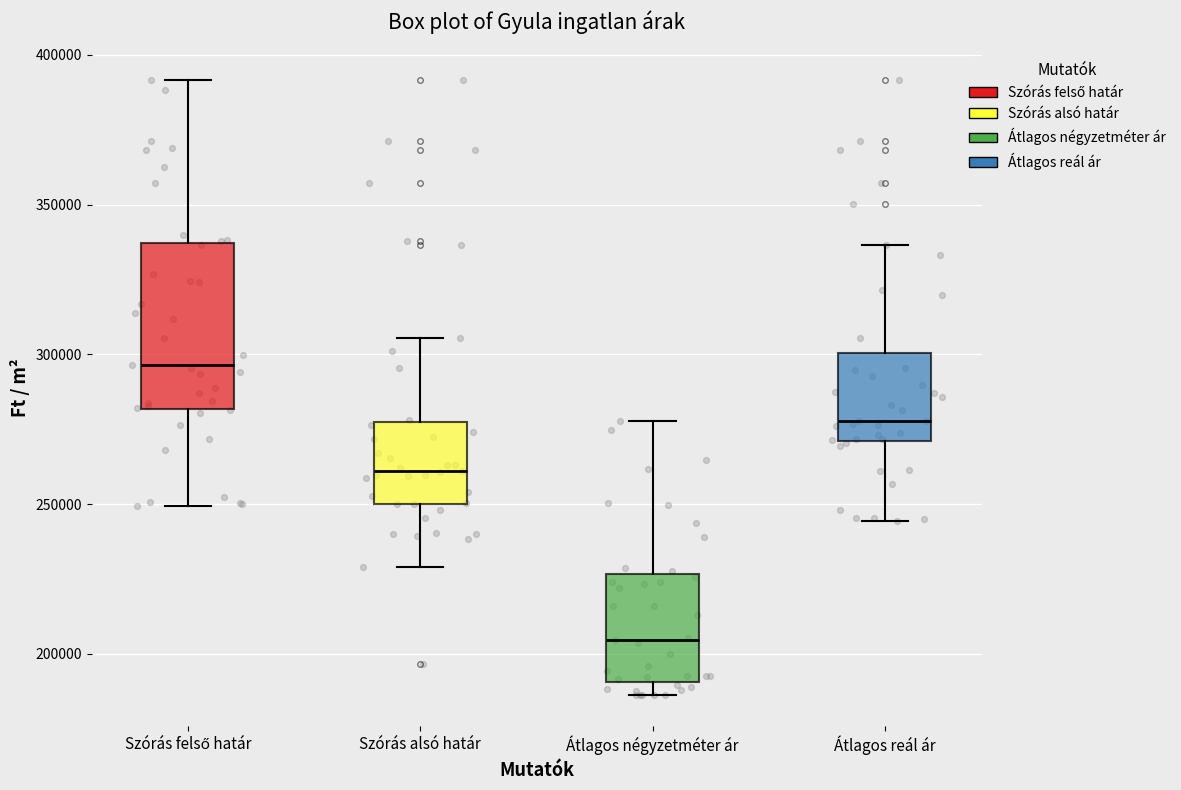

Which box is the tallest, from its lower edge to its upper edge?

Szórás felső határ